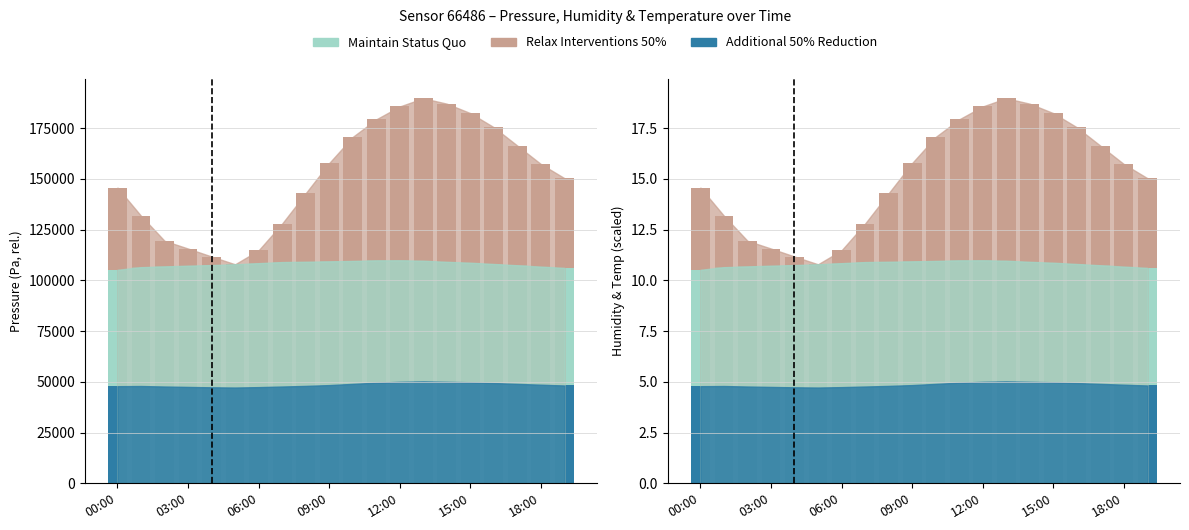

Does the chart contain any negative values?

No